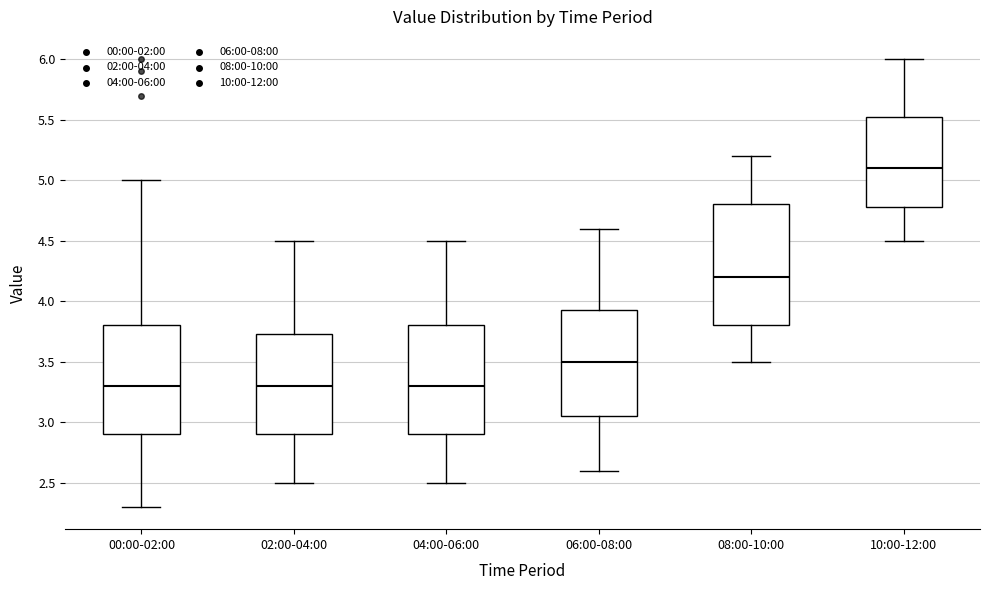

Reading left to right, transcribe this box plot: for each box, give where its median line is, the range the box spans, and where its two whiskers end, as read against the y-axis. The values are not printed on the chart, so give them approximately, as read against the axis.

00:00-02:00: median 3.30, box 2.90 to 3.80, whiskers 2.30 to 5.00
02:00-04:00: median 3.30, box 2.90 to 3.75, whiskers 2.50 to 4.50
04:00-06:00: median 3.30, box 2.90 to 3.80, whiskers 2.50 to 4.50
06:00-08:00: median 3.50, box 3.05 to 3.95, whiskers 2.60 to 4.60
08:00-10:00: median 4.20, box 3.80 to 4.80, whiskers 3.50 to 5.20
10:00-12:00: median 5.10, box 4.80 to 5.55, whiskers 4.50 to 6.00